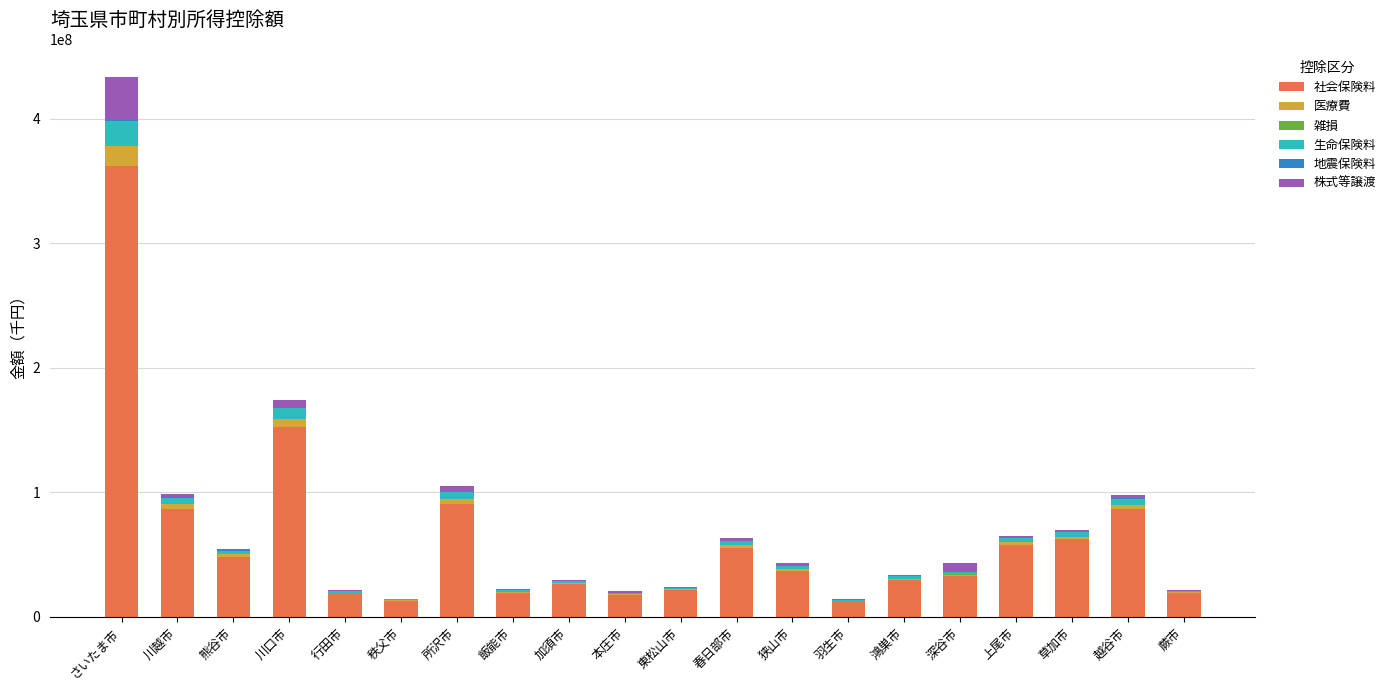

Which category has the highest value in the 社会保険料 series?

さいたま市